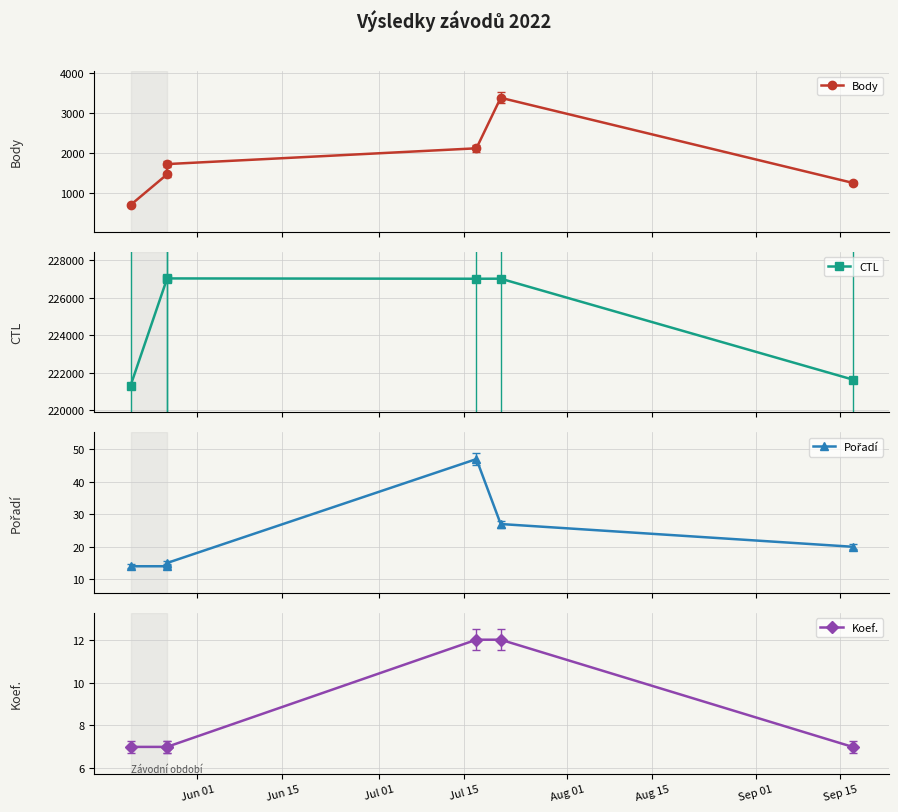

What is the sum of the Pořadí values at Jun 01 and Aug 01?

41